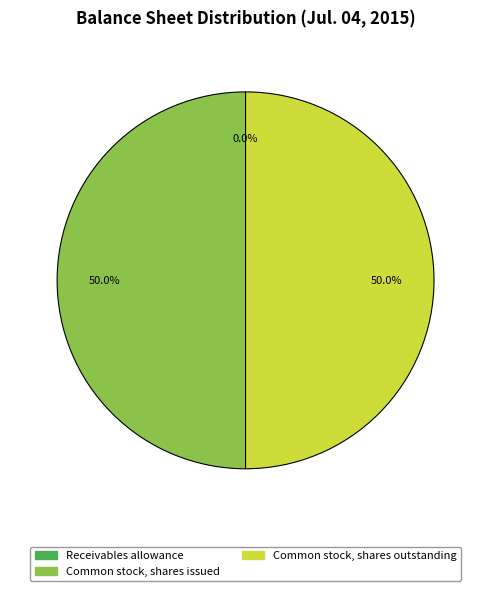

What is the ratio of the value at Common stock, shares outstanding to the value at Common stock, shares issued?

1.0